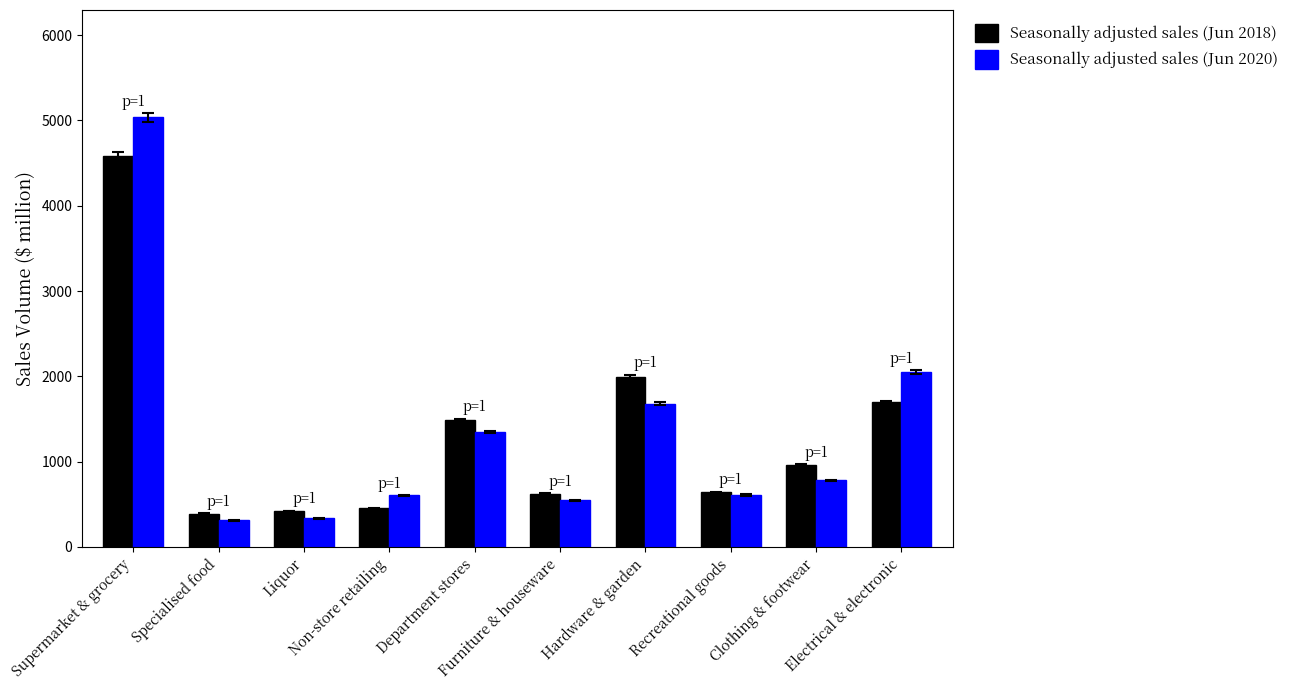

Which series has the widest spread of values?

Seasonally adjusted sales (Jun 2020)